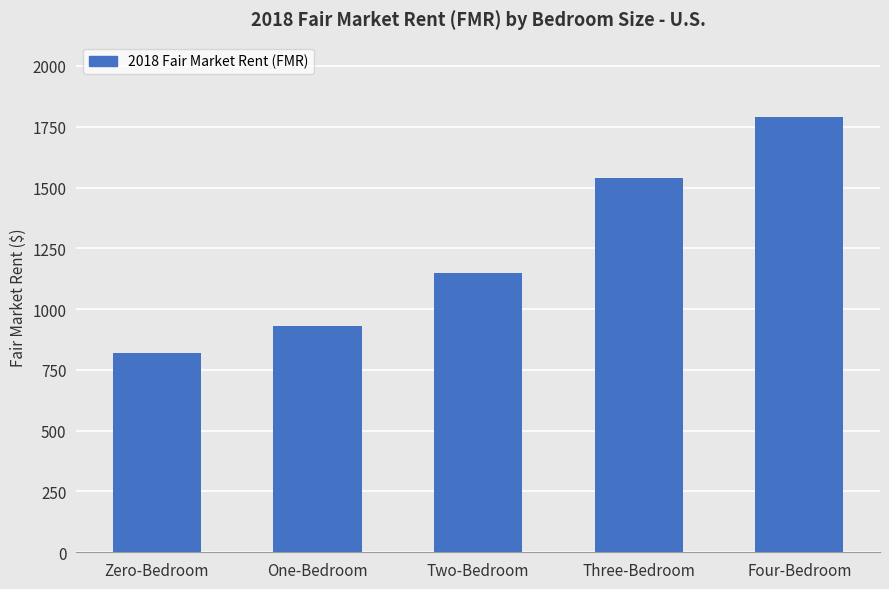

Is it true that the value at Three-Bedroom is 822.3?

False